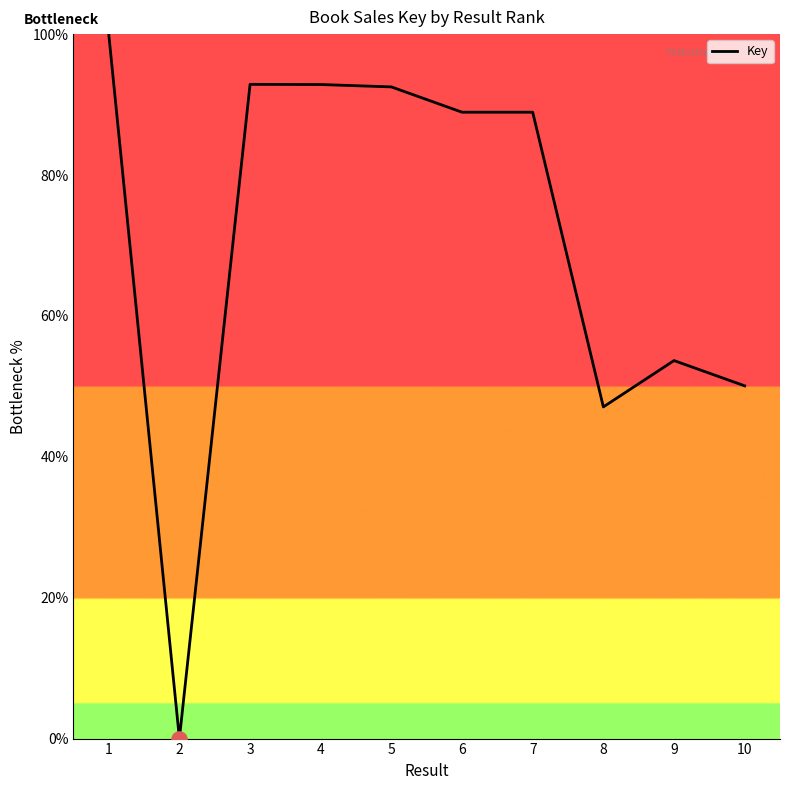

Between 2 and 6, which is larger?

6